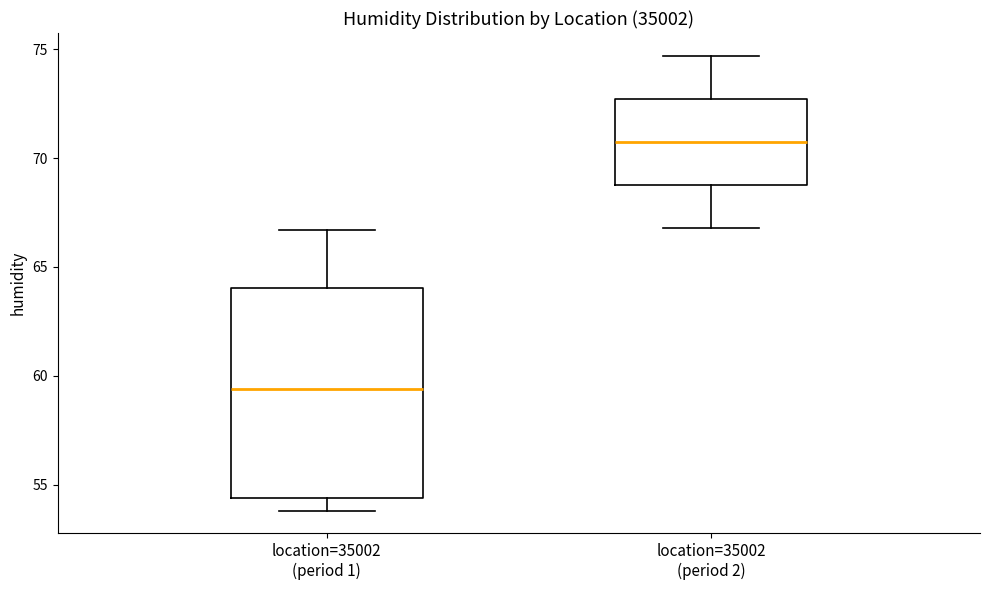

Where does the lower whisker of the box for location=35002 (period 2) end on the y-axis? The values are not printed on the chart, so give them approximately, as read against the axis.

67.0